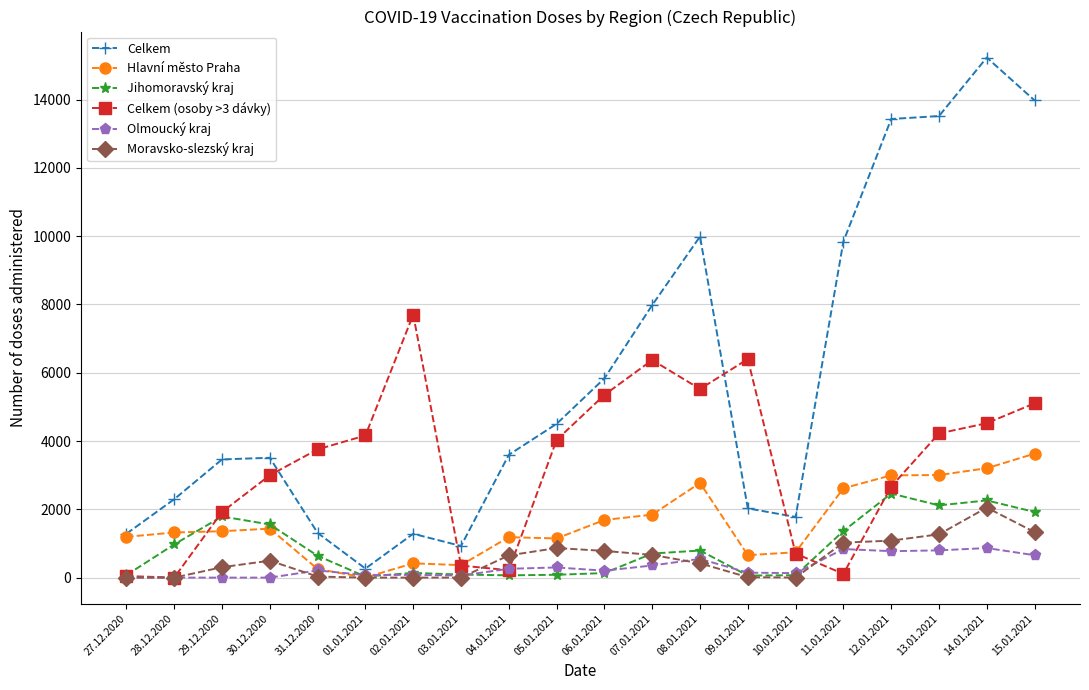

How many categories are shown in the chart?

20